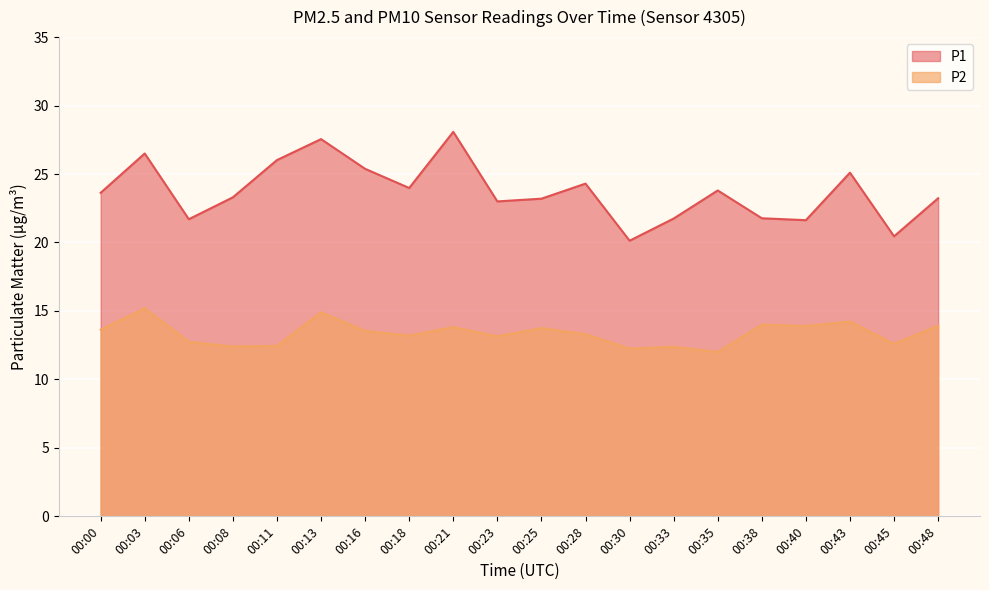

What is the highest value of the P1 series?

28.1